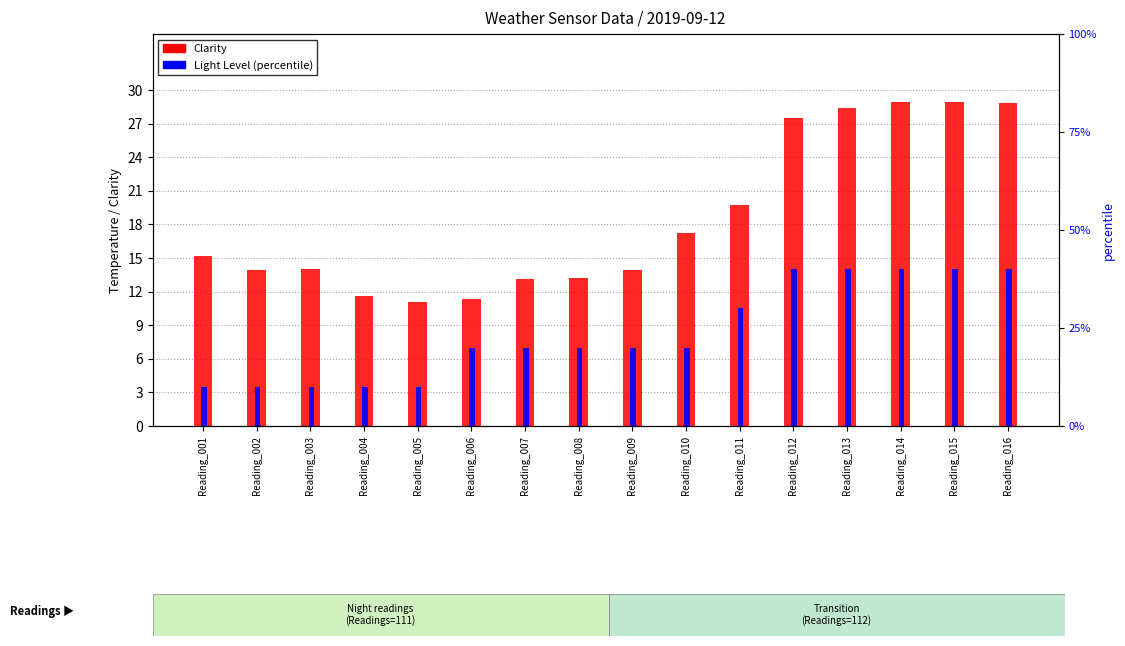

At how many categories does at least one series exceed 35?

5